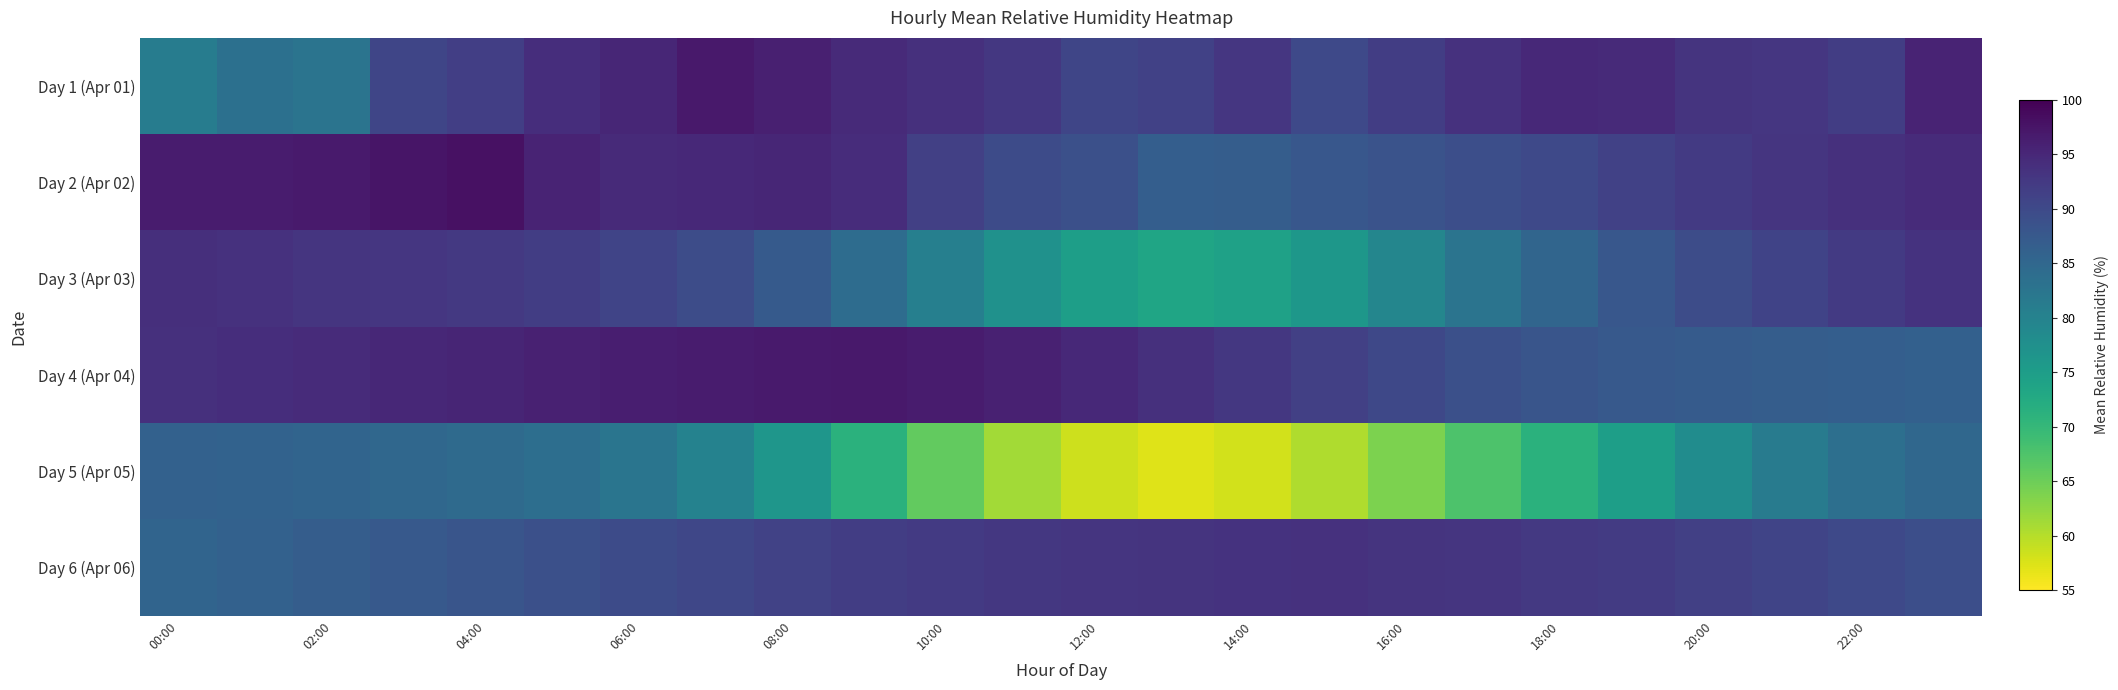

Which category has the lowest value across all series?

13